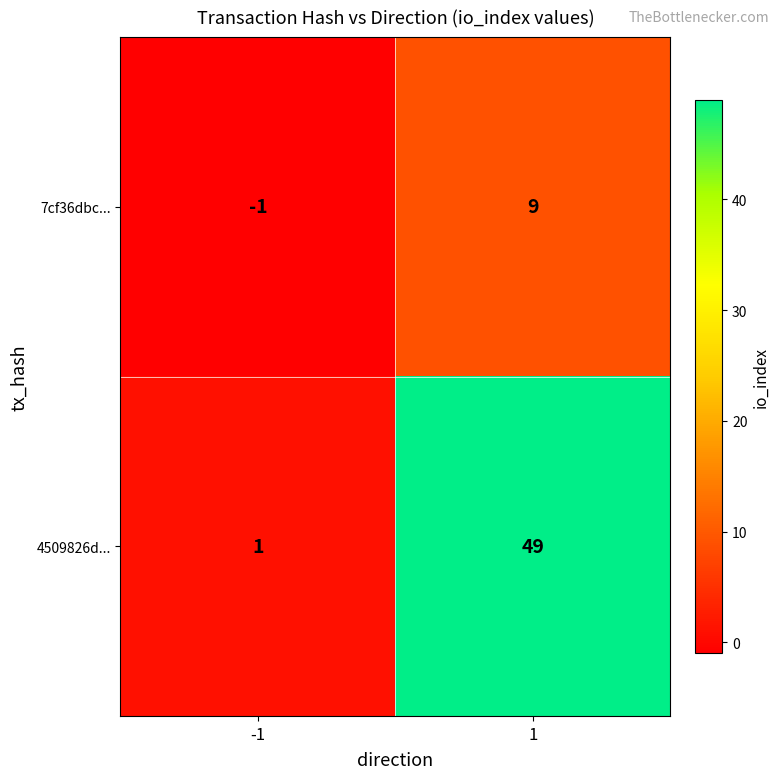

Which series has the widest spread of values?

4509826d...